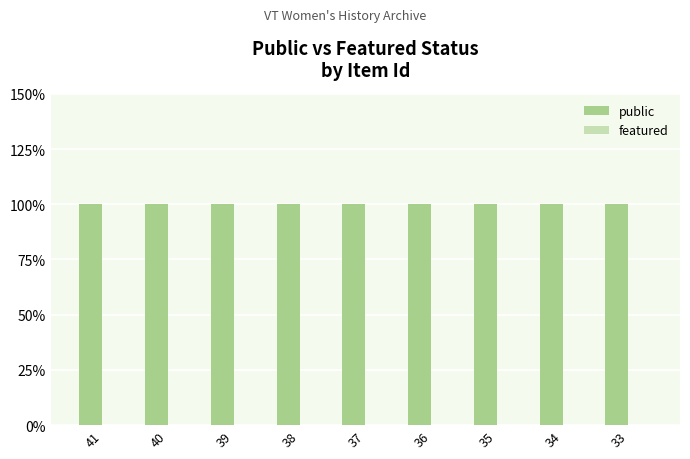

Does the chart contain stacked bars?

No